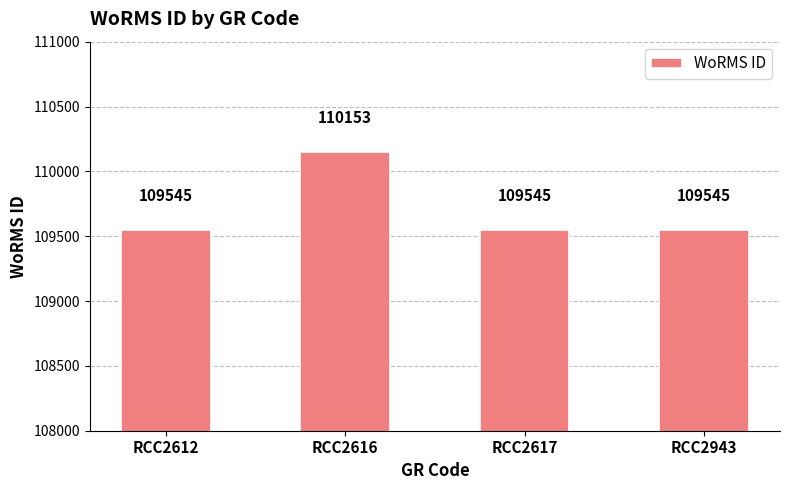

Is it true that the value at RCC2617 is 63166?

False